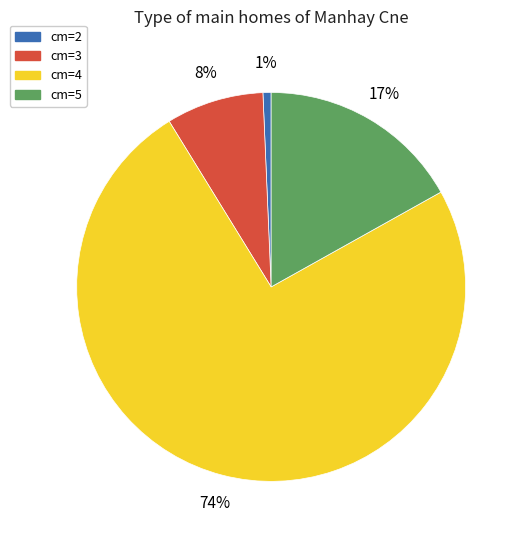

Does any single category account for the majority?

Yes